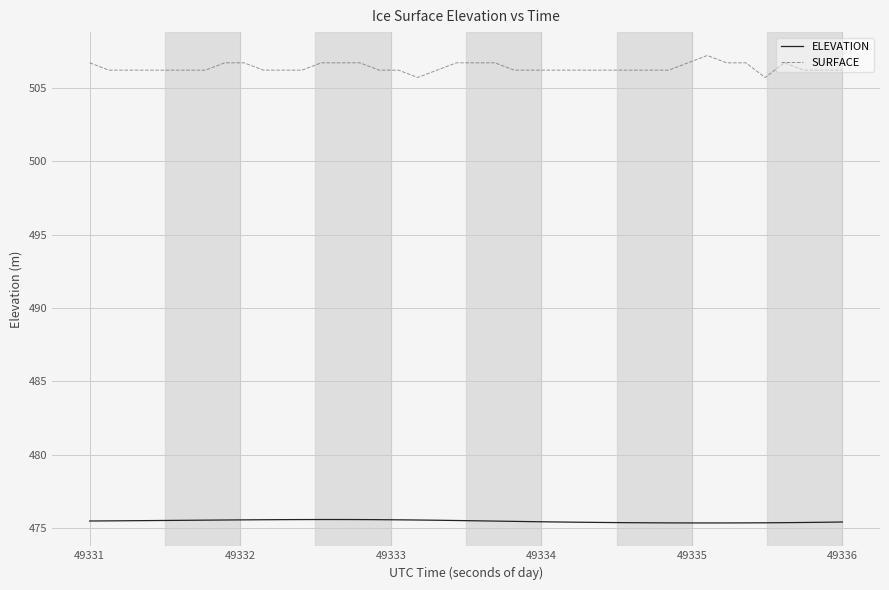

Is this an area chart (filled region under the line)?

No